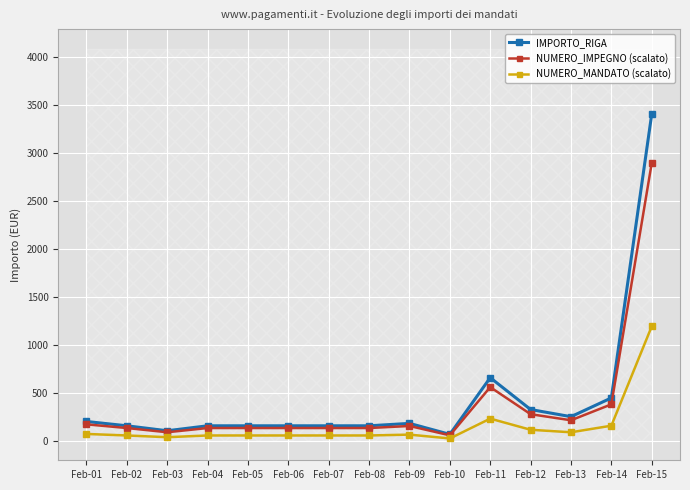

The value of IMPORTO_RIGA at Feb-14 is 445.3. True or false?

True